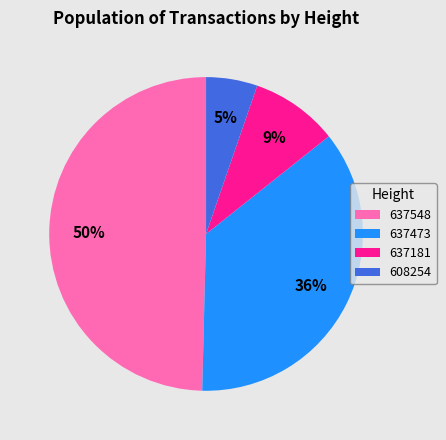

How many slices are in this pie chart?

4